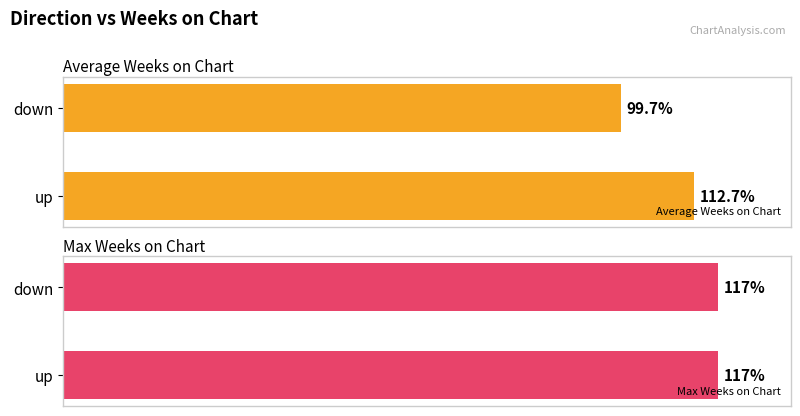

Which series has the largest total across all categories?

Average Weeks on Chart